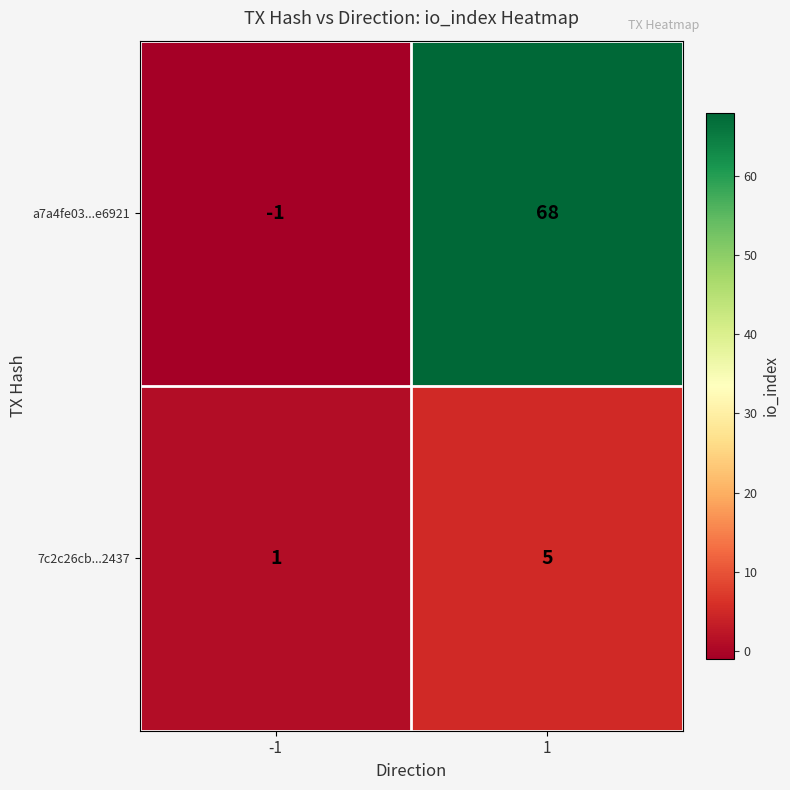

Reading left to right, transcribe all the data shown in this chart.

a7a4fe03...e6921: -1=-1	1=68
7c2c26cb...2437: -1=1	1=5